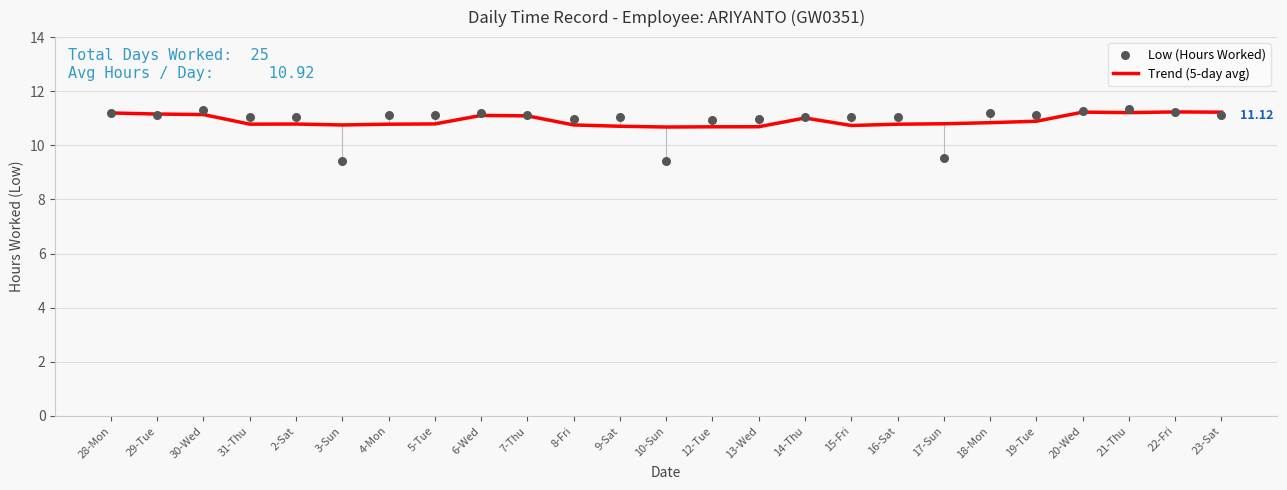

At which category is the sum across all series the highest?

21-Thu